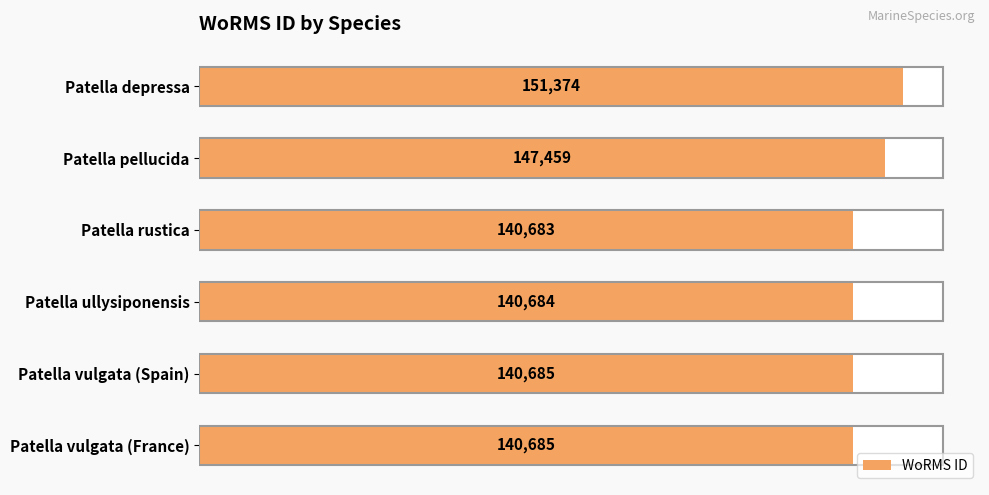

What is the greatest value displayed?

151374